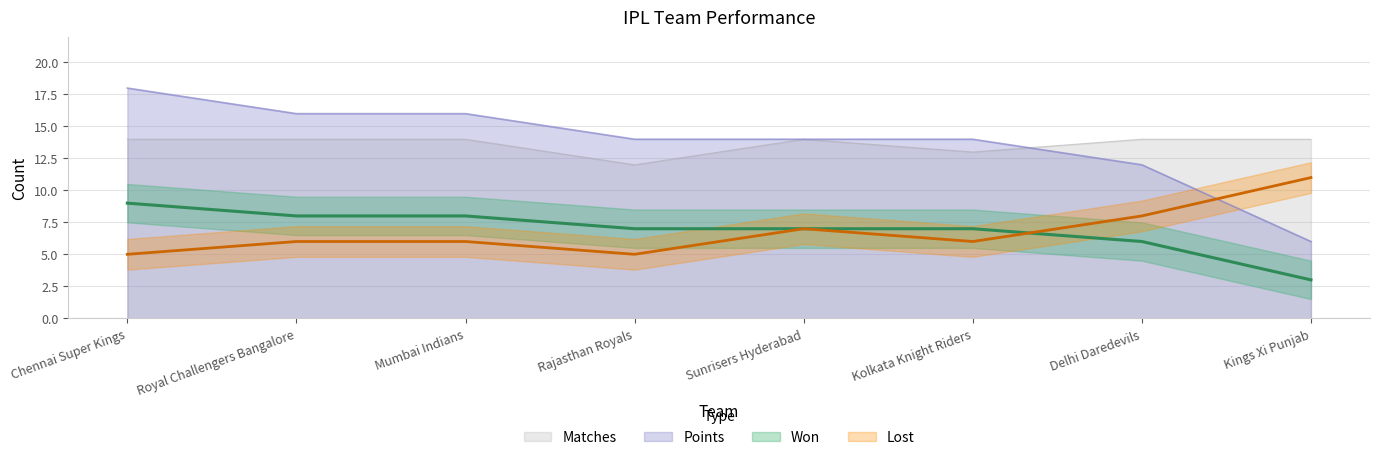

Where is Points nearest to the value 6?

Delhi Daredevils